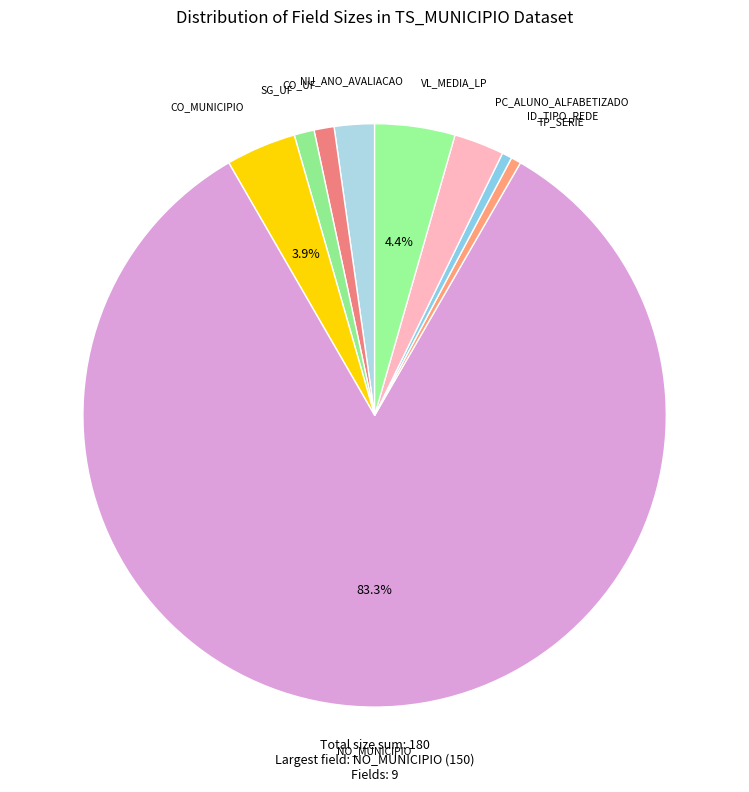

Which category has the biggest portion of the pie?

NO_MUNICIPIO